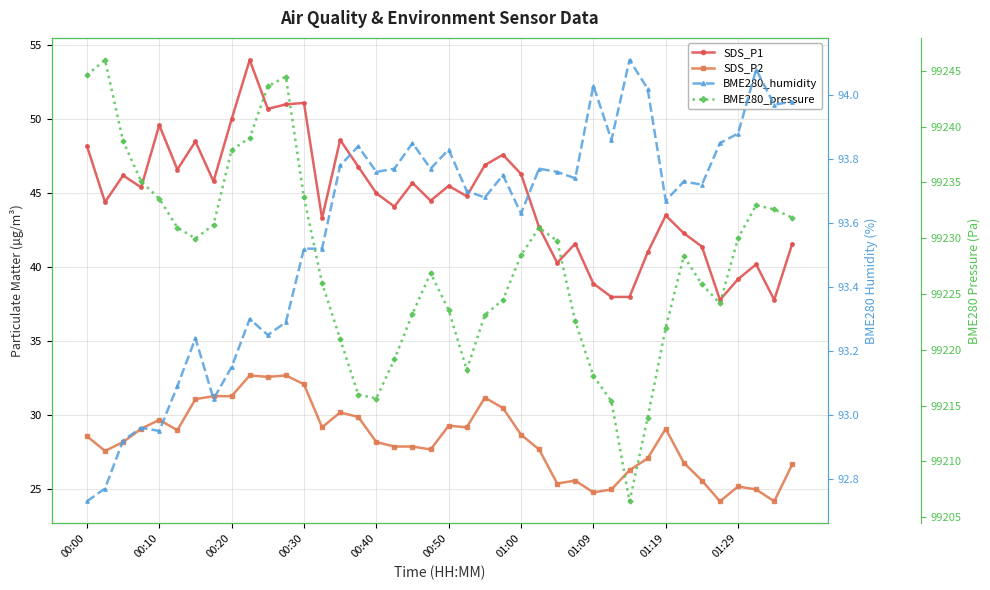

How many lines are shown in the chart?

4